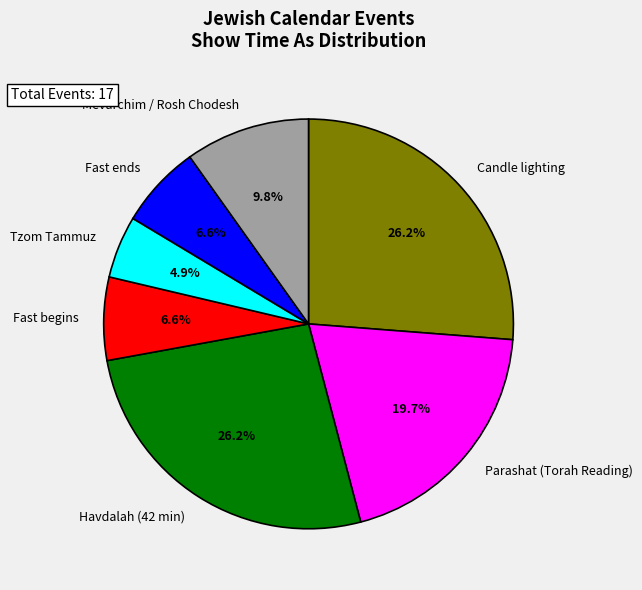

How many slices are in this pie chart?

7